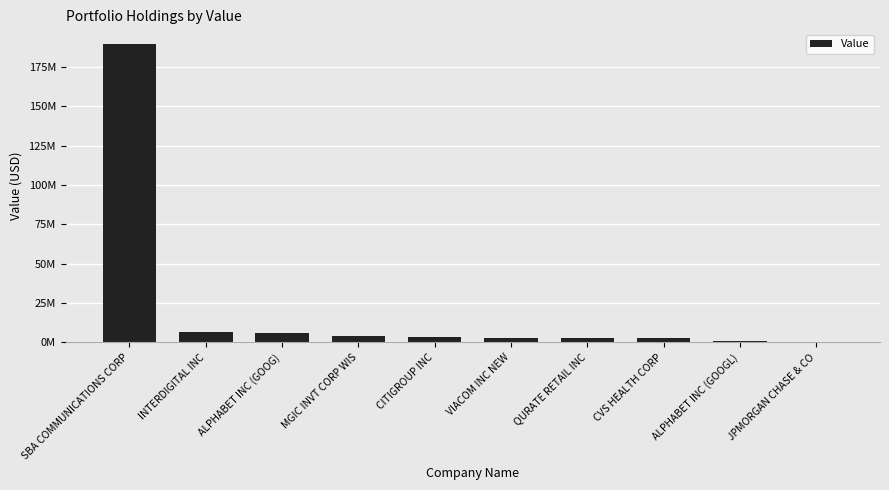

Which category has the highest value across all series?

SBA COMMUNICATIONS CORP